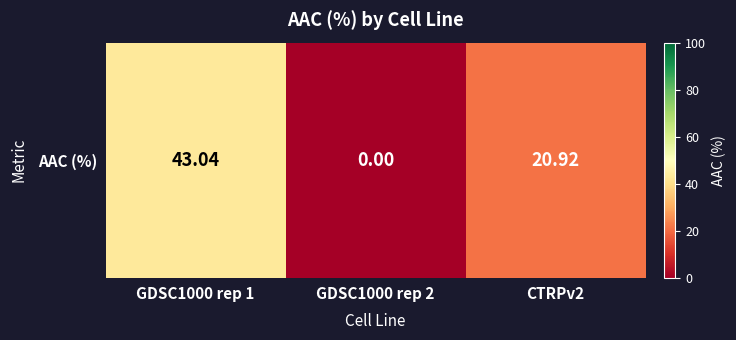

At which label is the value closest to 21?

CTRPv2